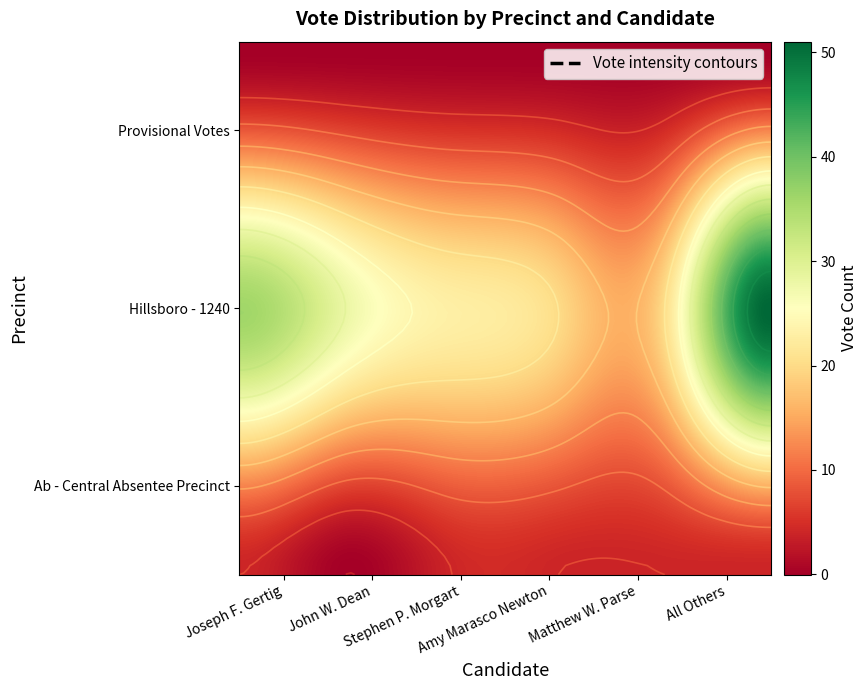

Which series has the largest total across all categories?

Hillsboro - 1240